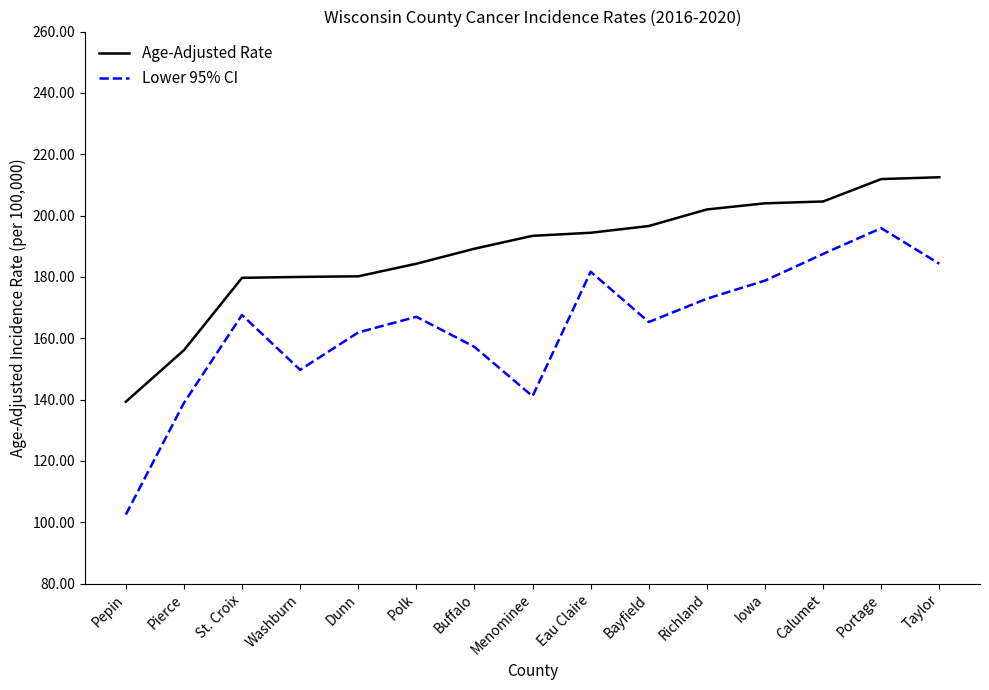

The value of Age-Adjusted Rate at Calumet is 143.2. True or false?

False